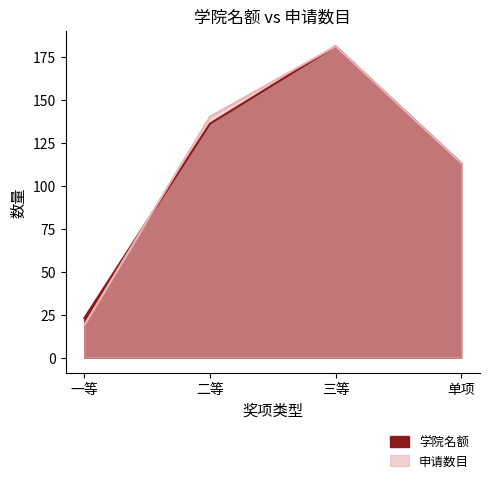

Rank the series at 单项 from lowest to highest value.

学院名额, 申请数目